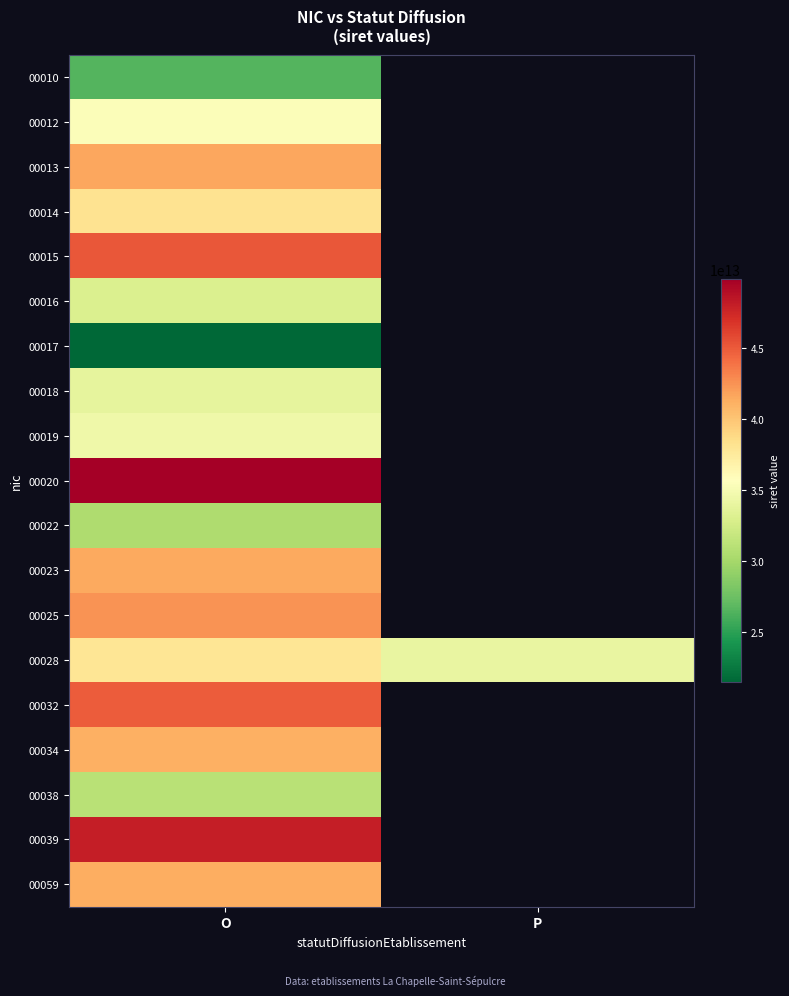

Rank the categories by 00010 value from highest to lowest.

O, P